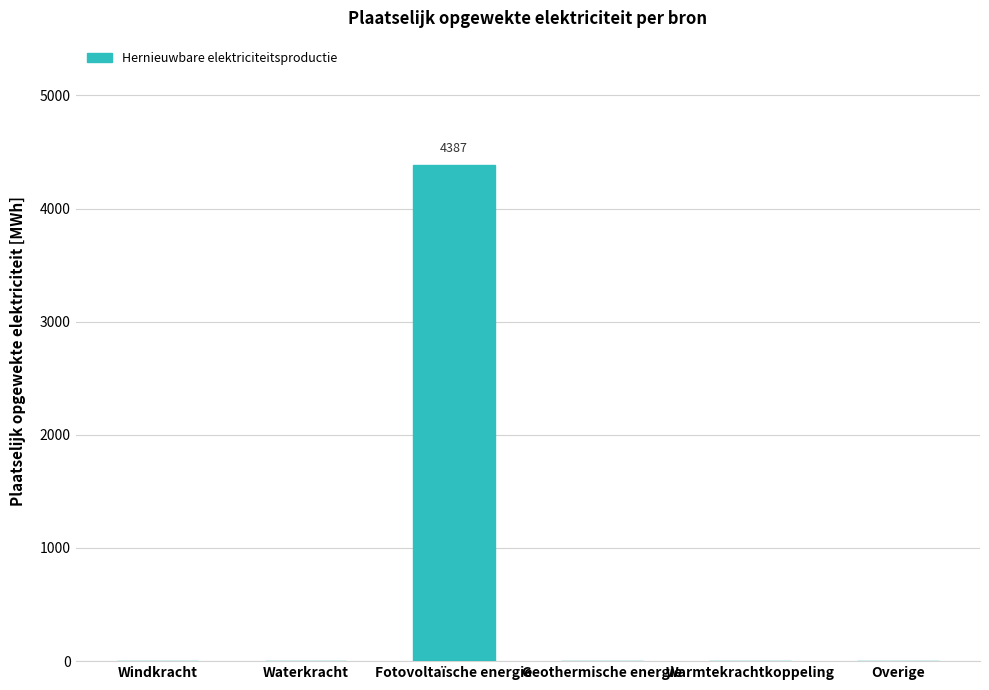

Reading right to left, extract all data points from this chart.

0.0	0.0	0.0	4386.9	0.0	0.0